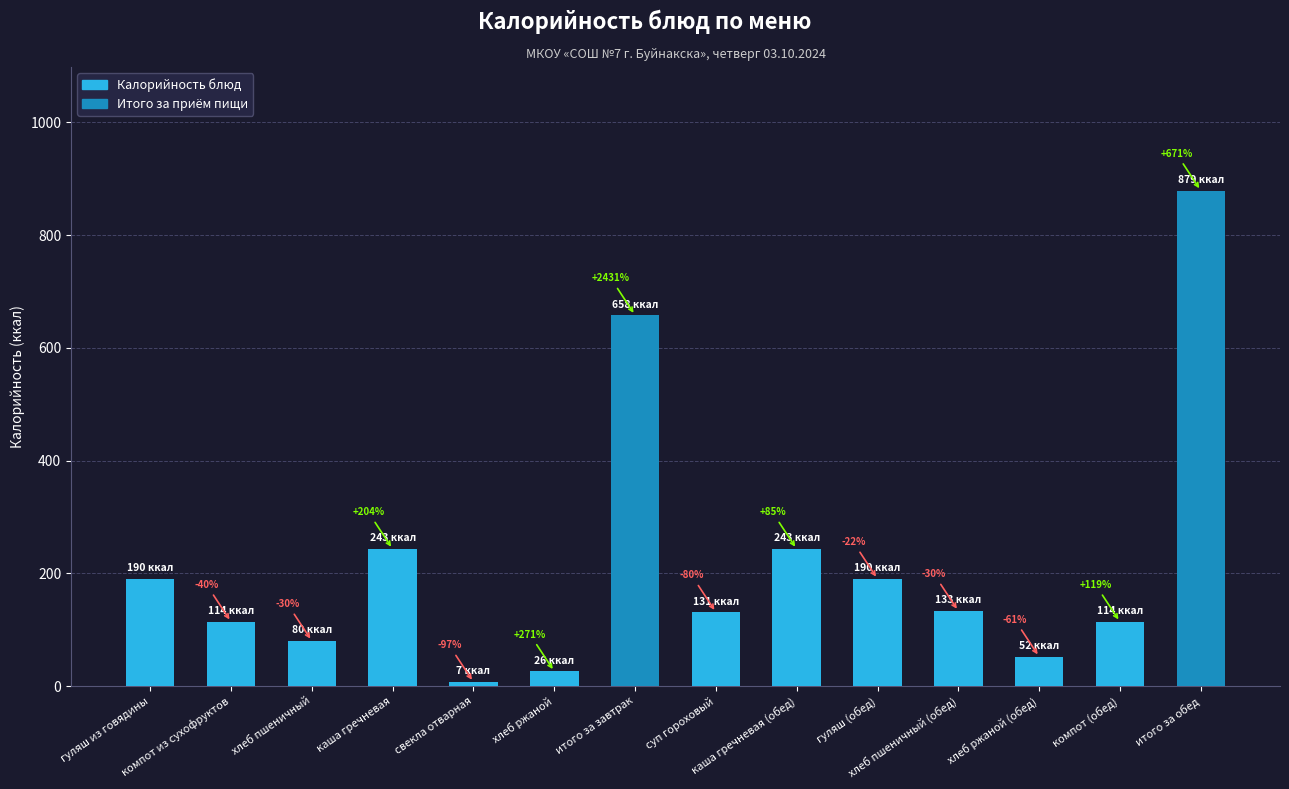

Is it true that the value at хлеб ржаной (обед) is 21?

False